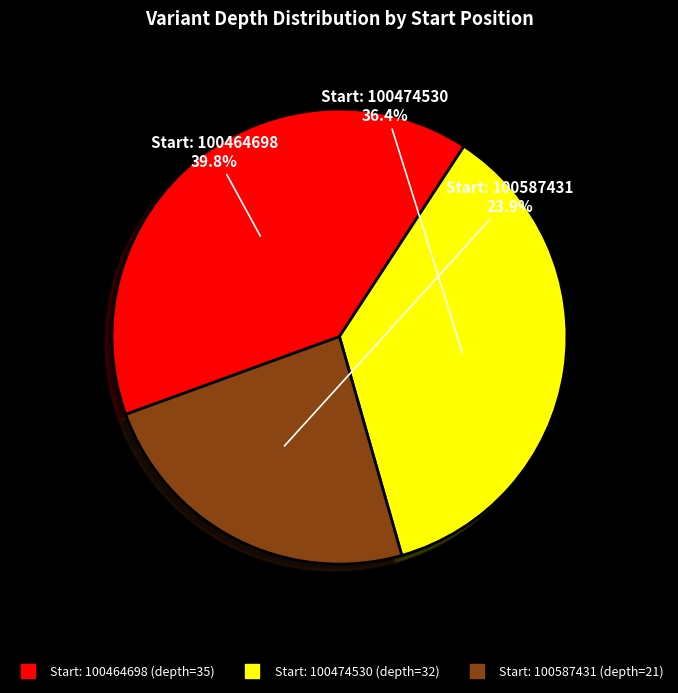

Does any single category account for the majority?

No